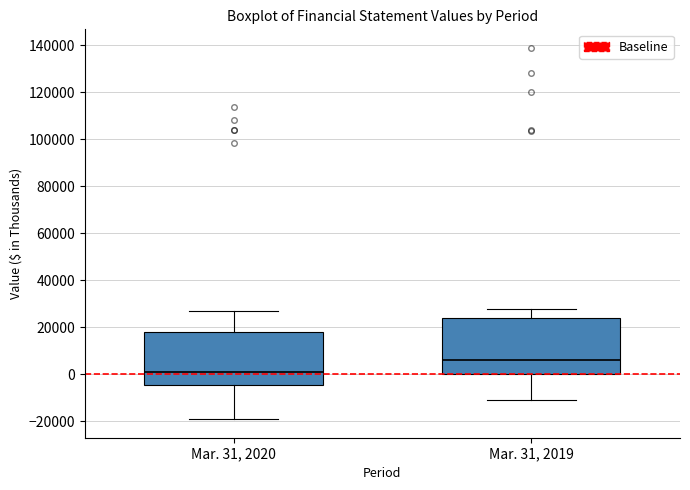

Where is the upper edge of the box for Mar. 31, 2020 on the y-axis? The values are not printed on the chart, so give them approximately, as read against the axis.

18000